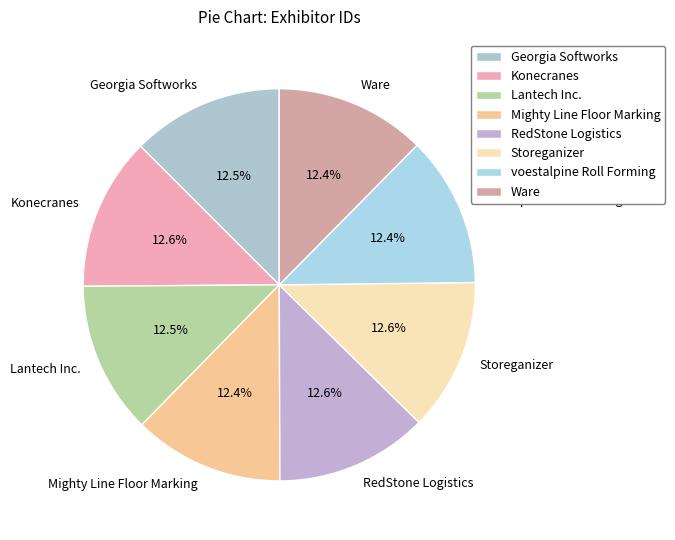

Is the sum of Lantech Inc. and Storeganizer greater than half?

No